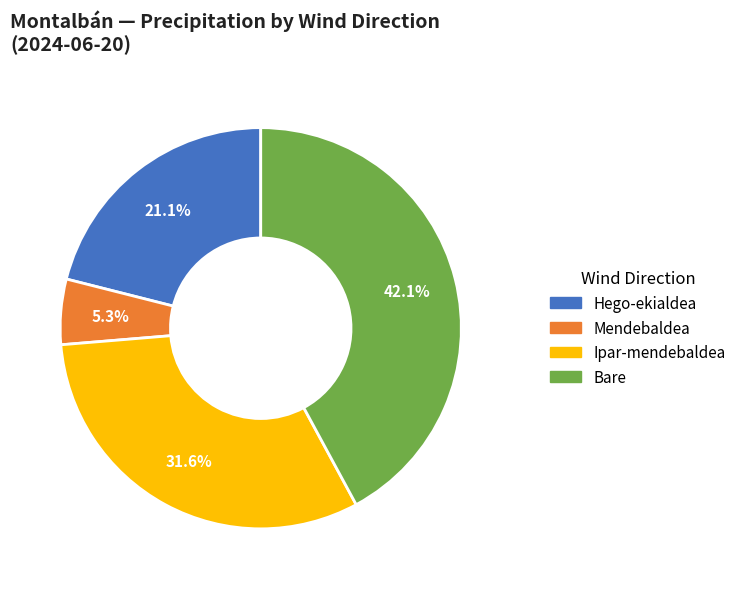

Is there any slice that represents more than half of the pie?

No